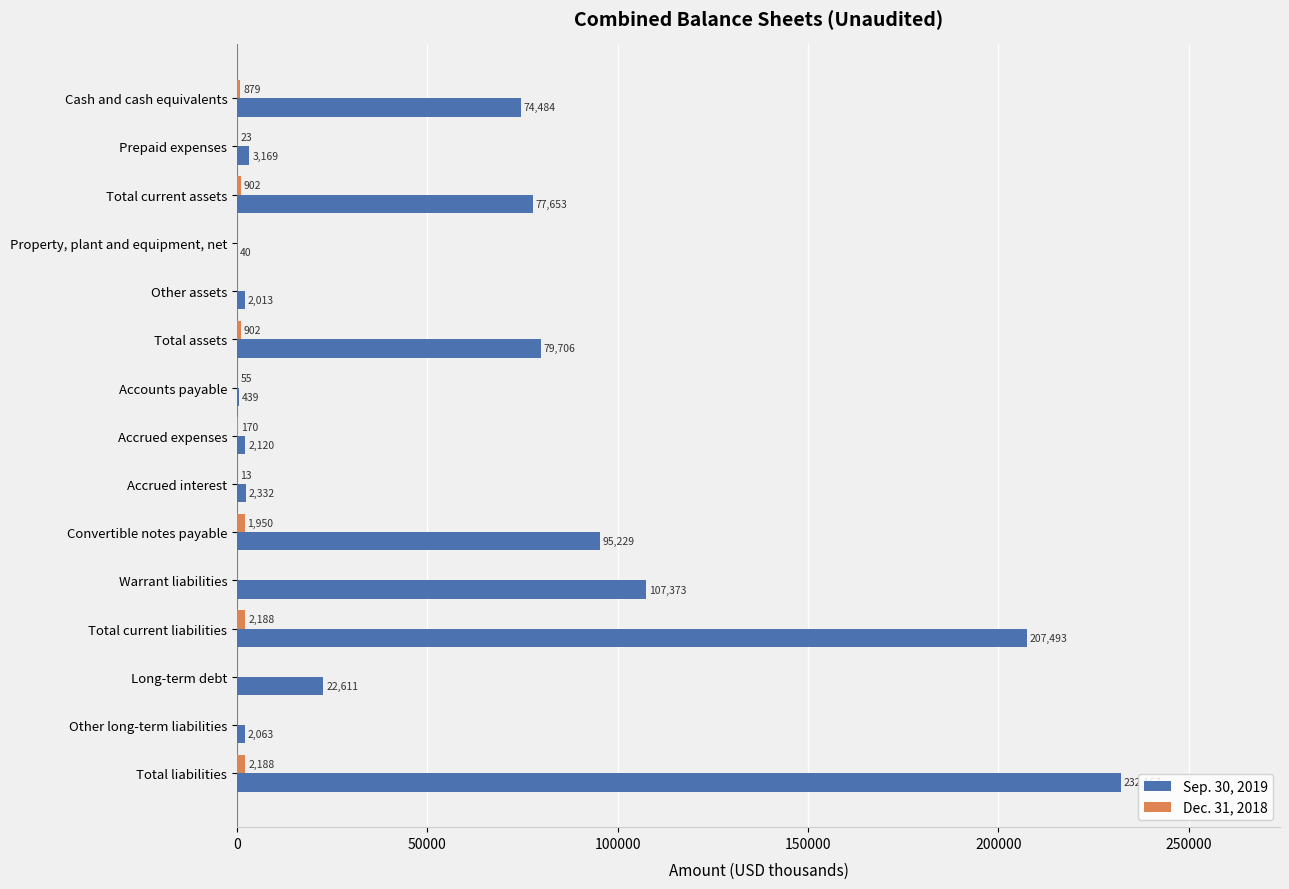

Which category has the highest value across all series?

Total liabilities